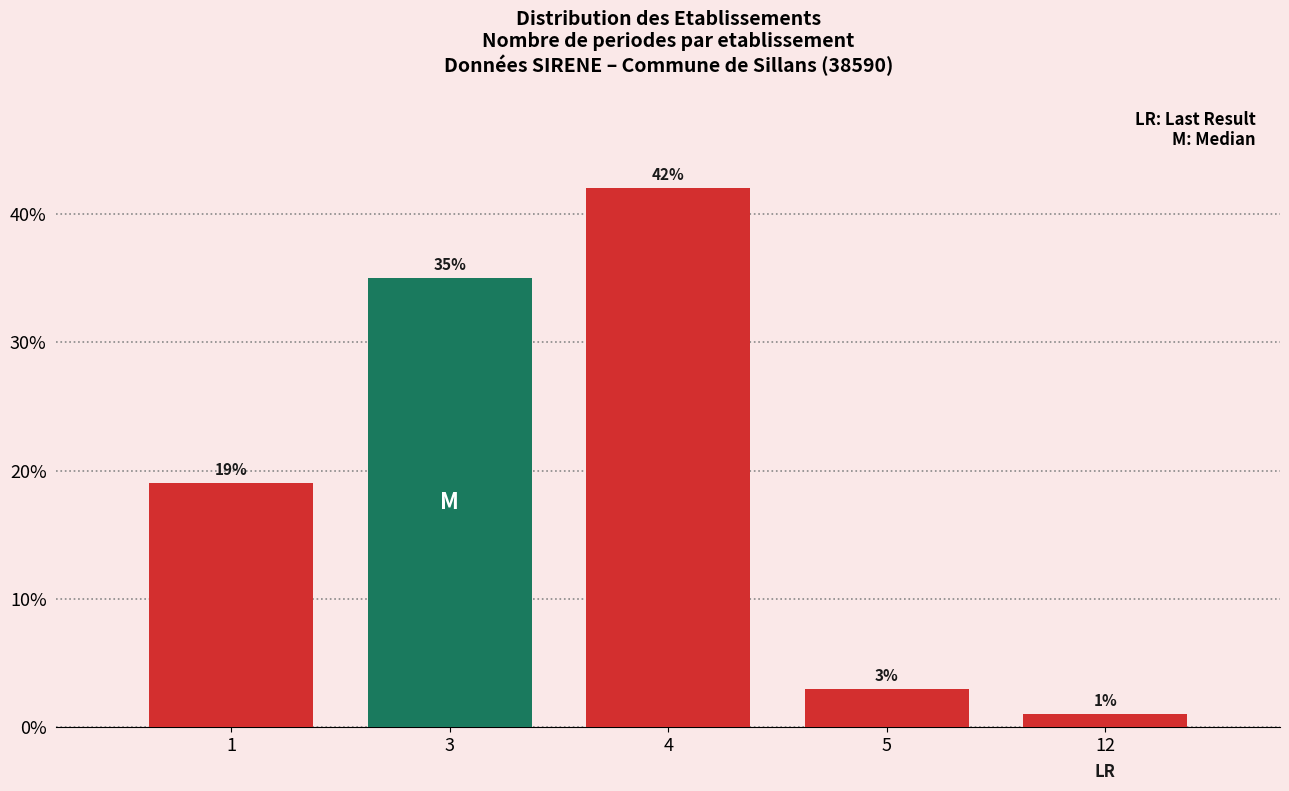

Reading left to right, extract all data points from this chart.

19	35	42	3	1